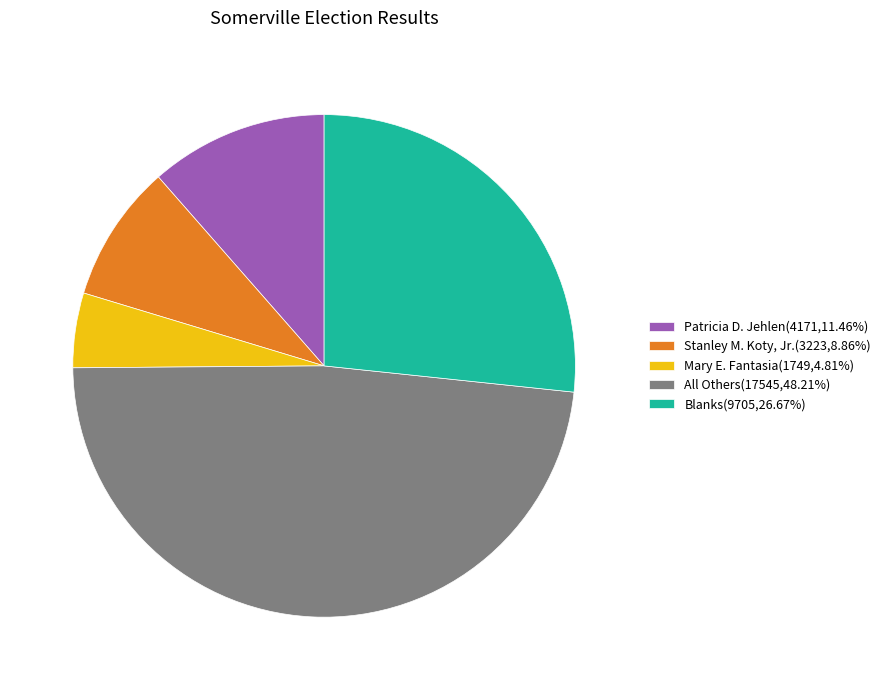

Does All Others represent more than half of the total?

No